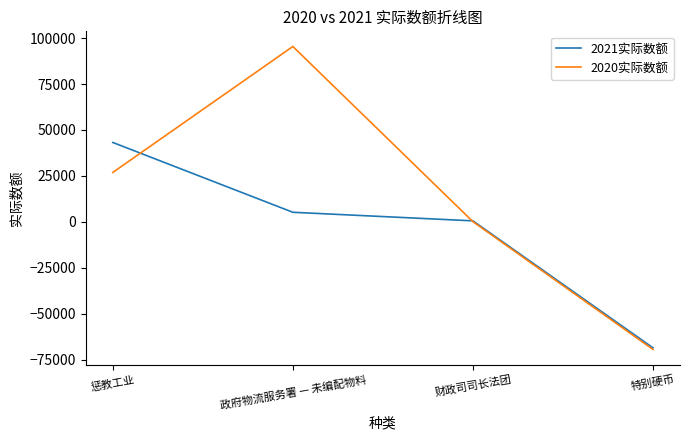

What is the difference between the highest and lowest values at 惩教工业?

16331